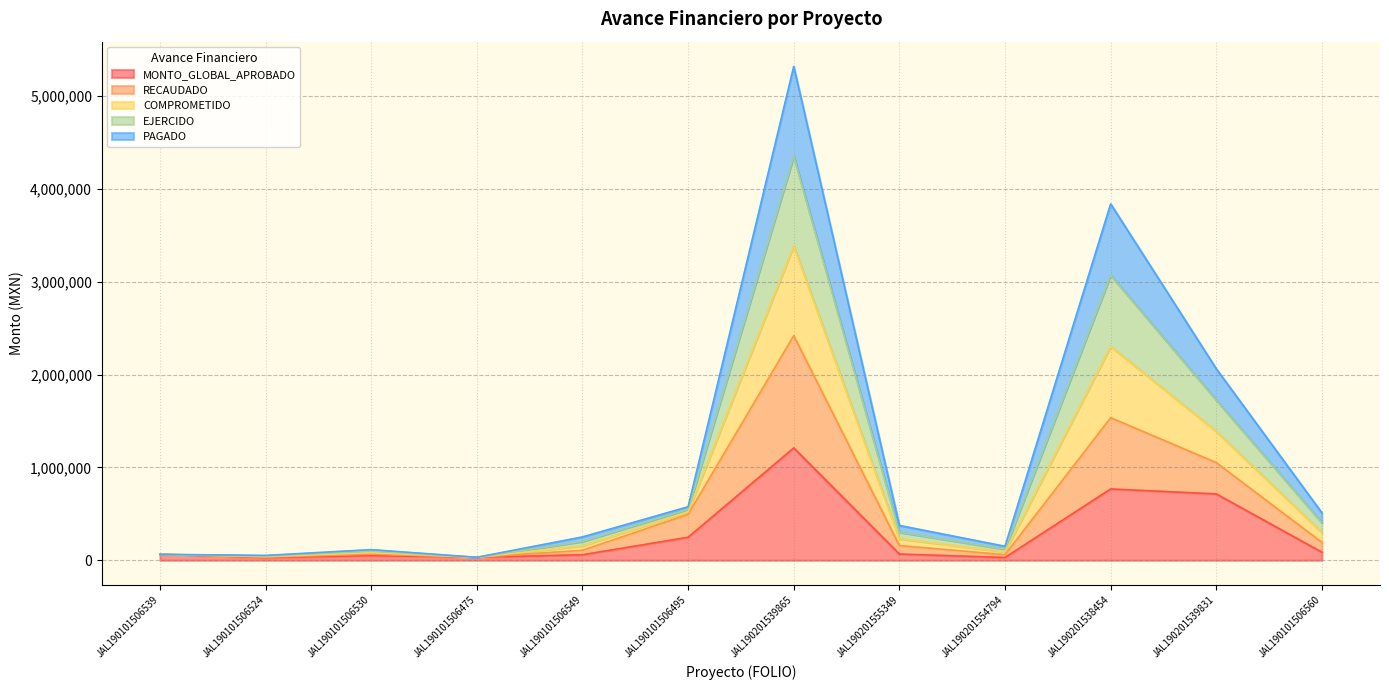

Where does the EJERCIDO series first go above 302412?

JAL190101506495